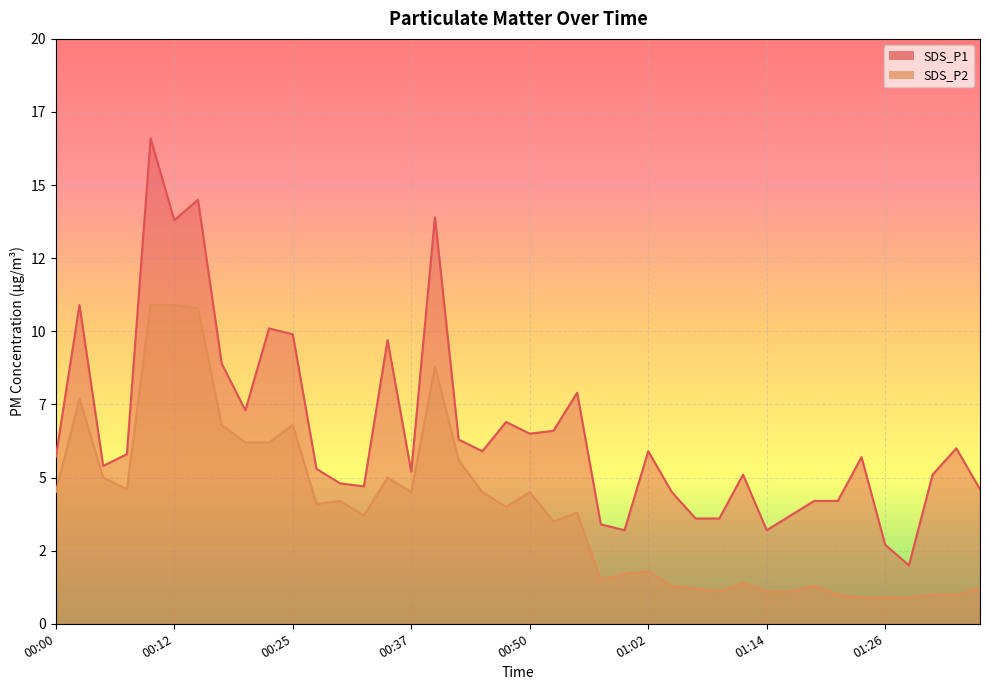

Where is SDS_P2 nearest to the value 5?

00:05